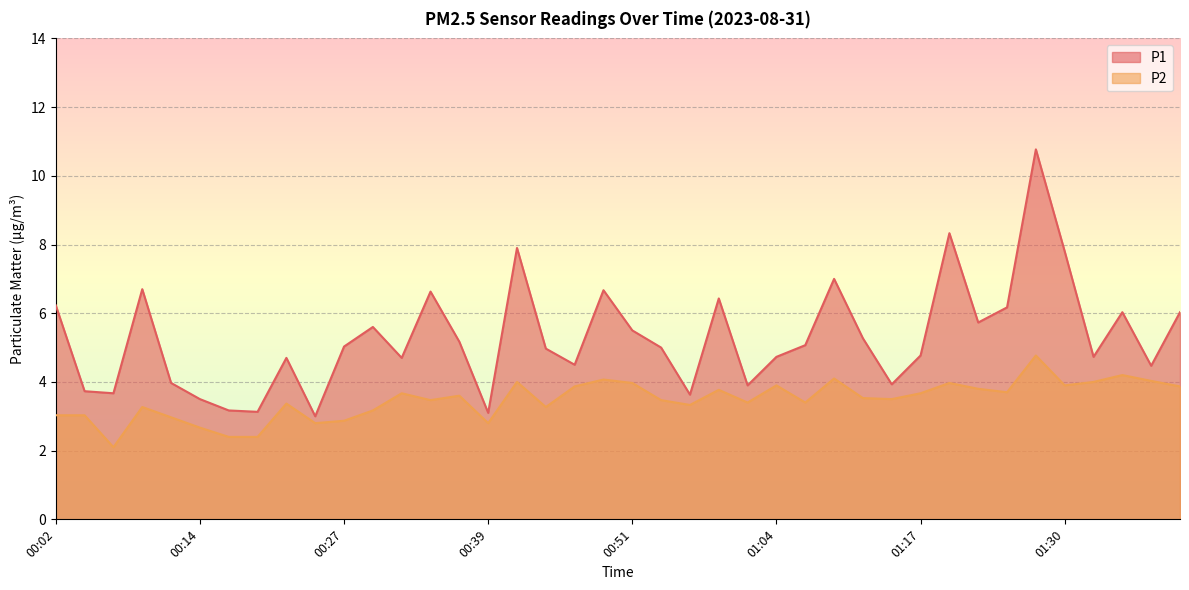

True or false: P1 and P2 intersect in this chart.

False